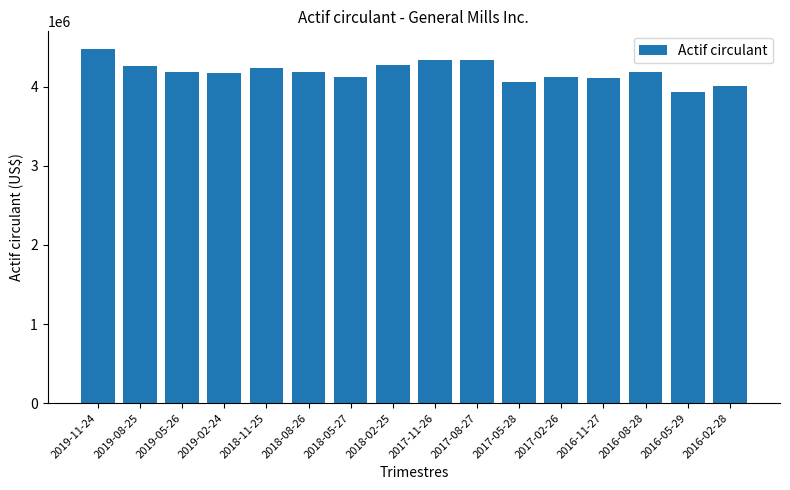

The value at 2016-02-28 is 4011300. True or false?

True